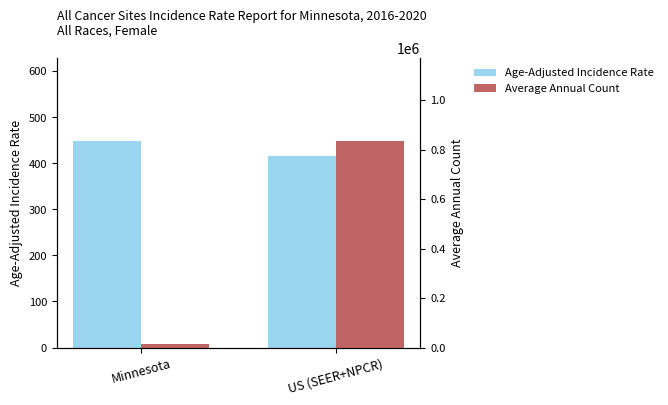

What position from the right is Minnesota?

2